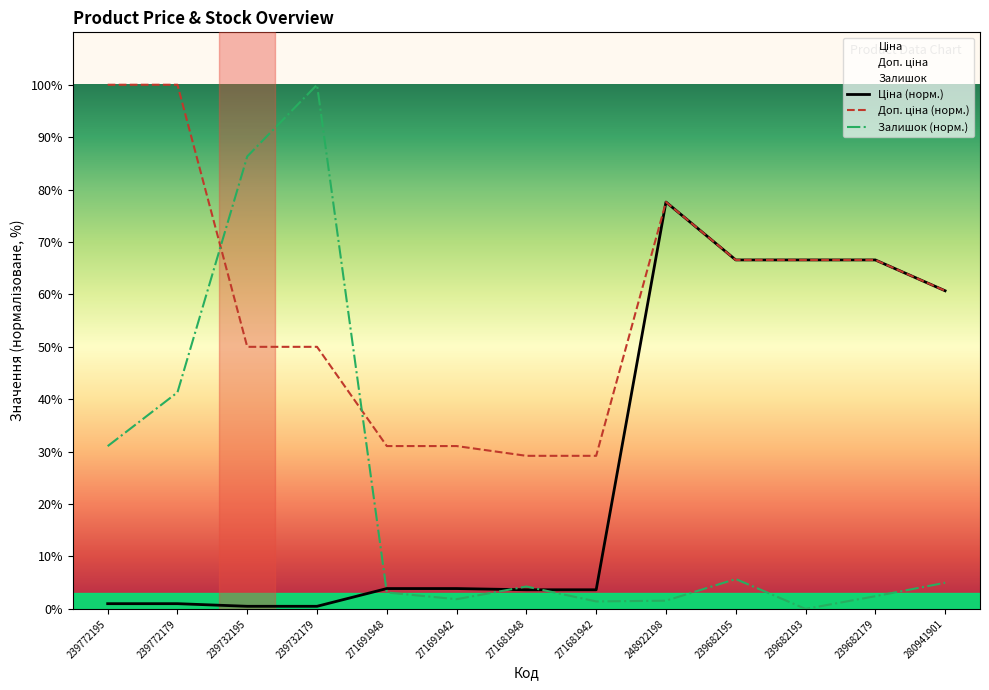

Which series has the largest total across all categories?

Доп. ціна (норм.)